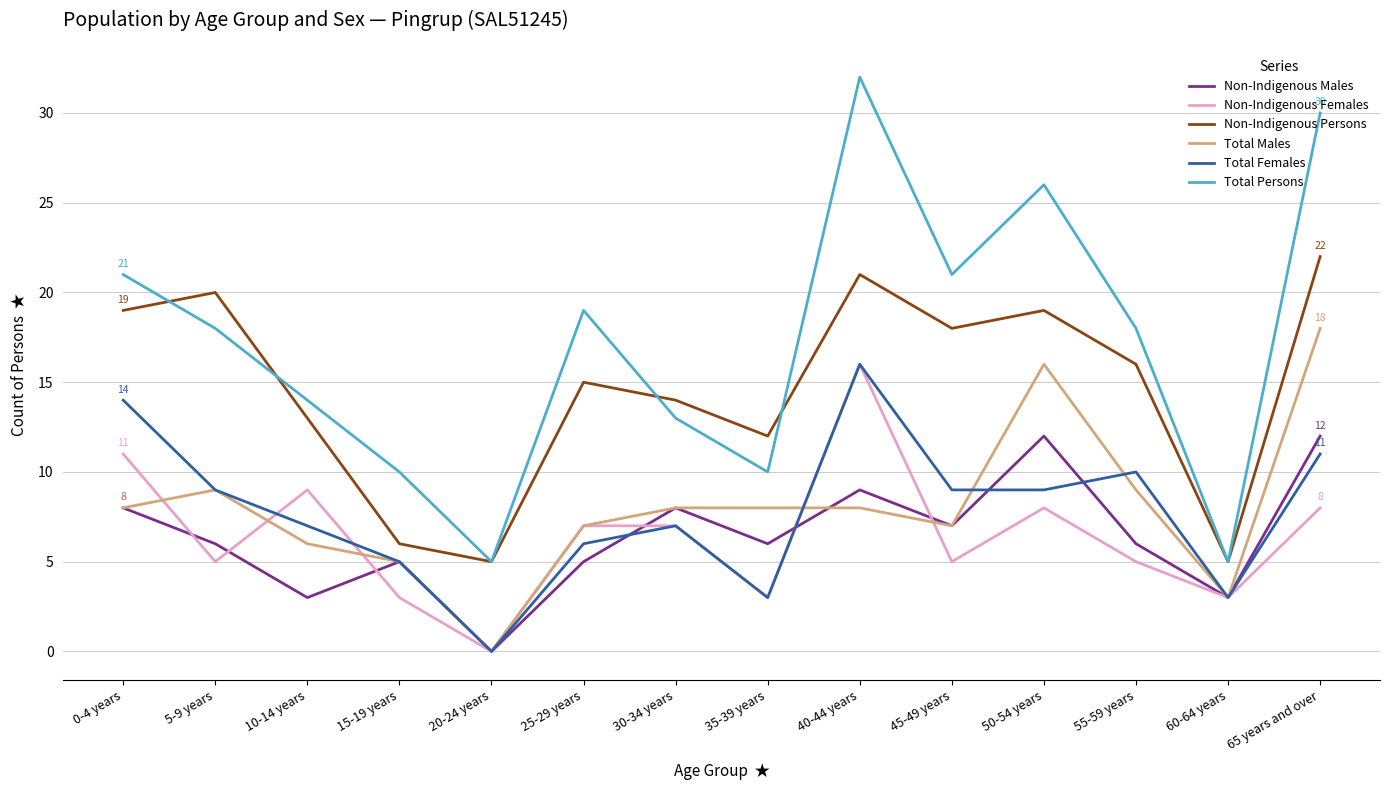

Reading right to left, what are all the values shown in this chart?

Non-Indigenous Males: 12	3	6	12	7	9	6	8	5	0	5	3	6	8
Non-Indigenous Females: 8	3	5	8	5	16	3	7	7	0	3	9	5	11
Non-Indigenous Persons: 22	5	16	19	18	21	12	14	15	5	6	13	20	19
Total Males: 18	3	9	16	7	8	8	8	7	0	5	6	9	8
Total Females: 11	3	10	9	9	16	3	7	6	0	5	7	9	14
Total Persons: 30	5	18	26	21	32	10	13	19	5	10	14	18	21